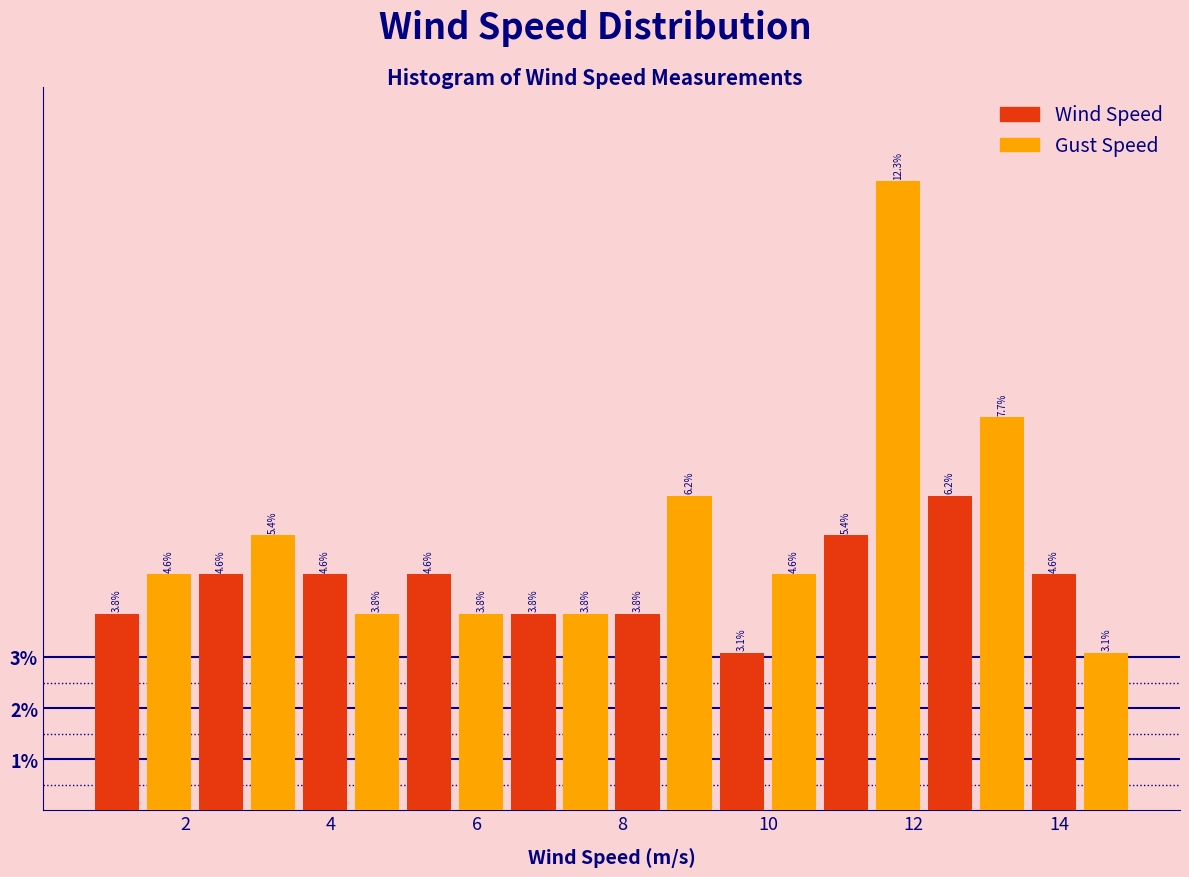

Around what value on the x-axis is the tallest bar? Give the approximate position of its centre, as read against the axis.

11.8